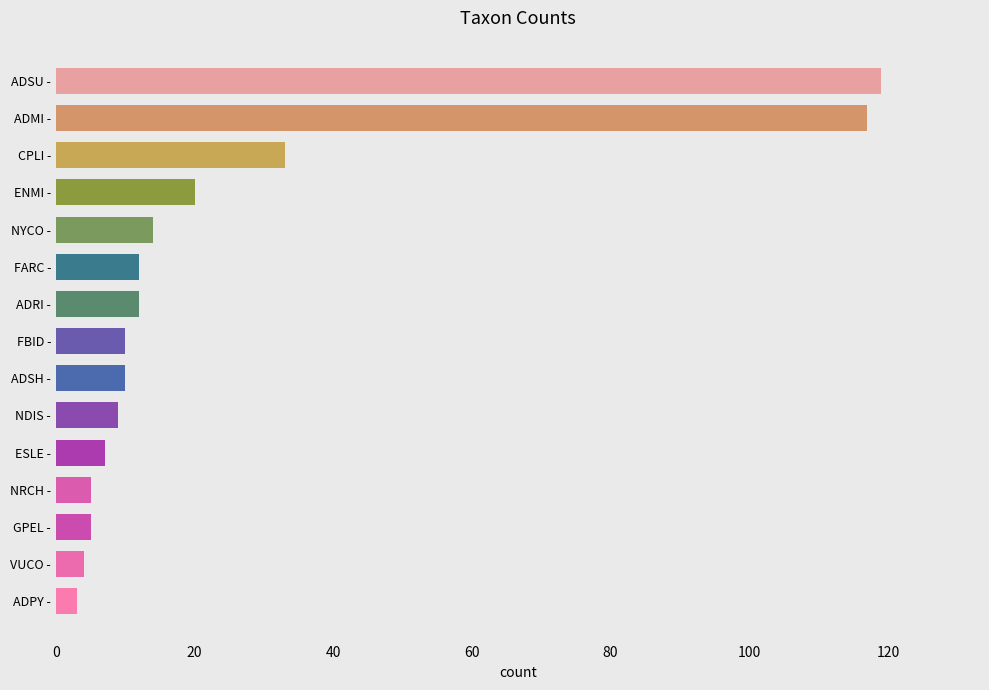

What is the minimum value shown in the chart?

3